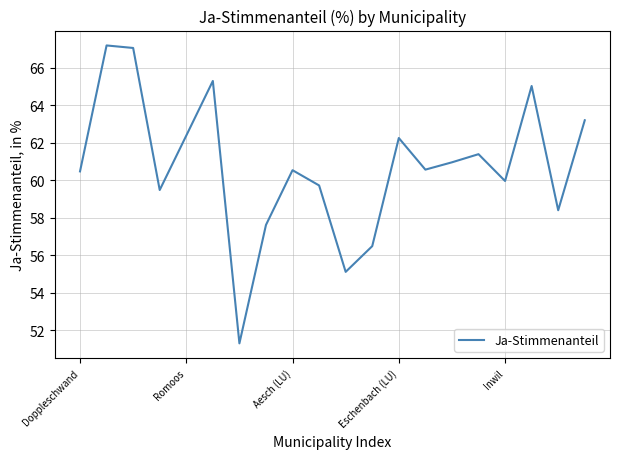

What is the minimum value shown in the chart?

51.3